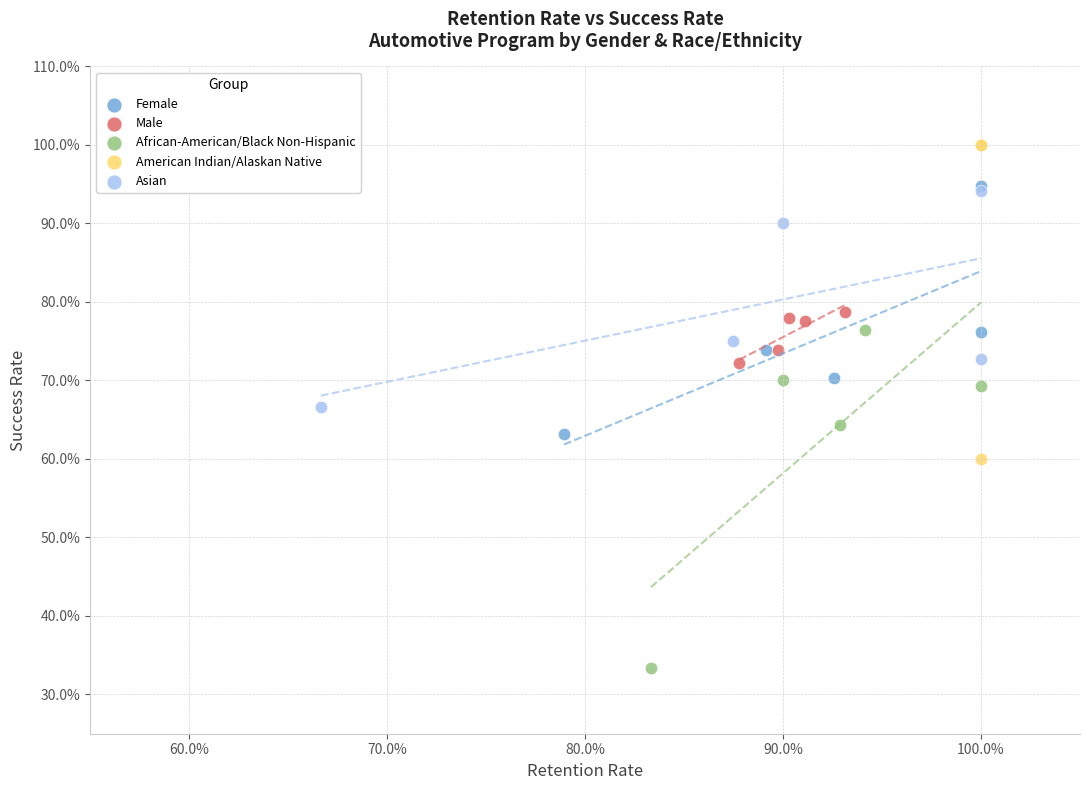

Which series contains the lowest Y value?

African-American/Black Non-Hispanic